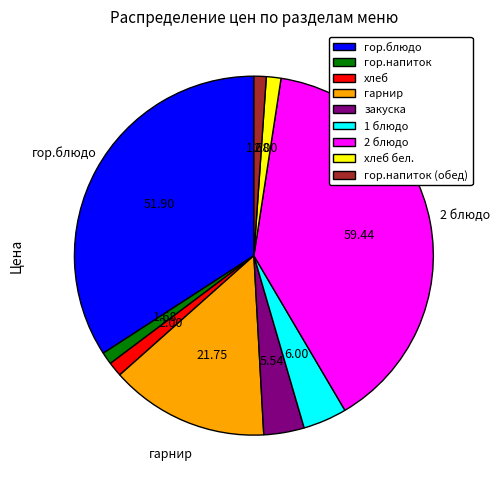

Combined, do хлеб and гор.напиток account for over 50%?

No